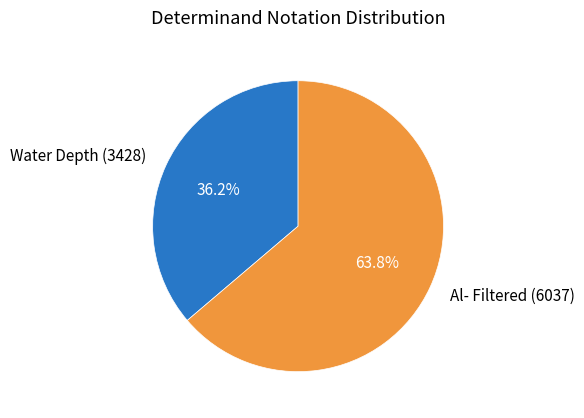

What percentage do Water Depth (3428) and Al- Filtered (6037) together represent?

100.0%